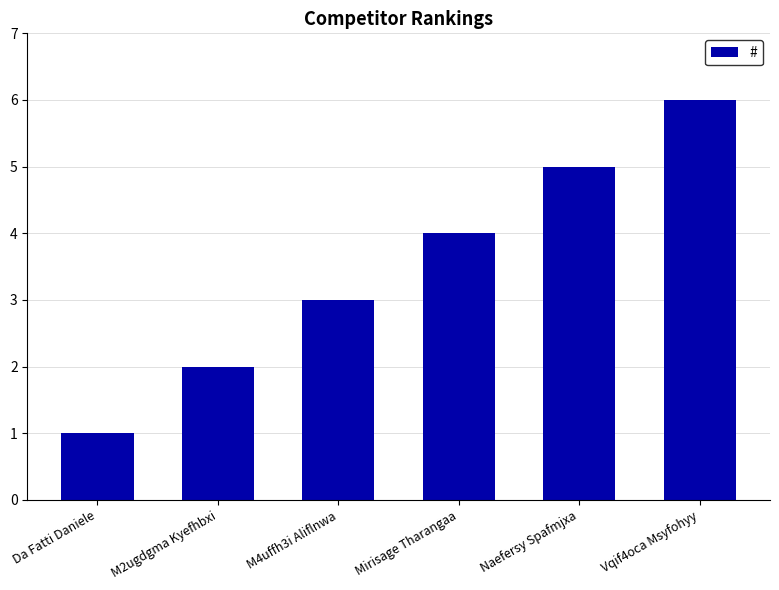

The chart shows a value of 5 at Naefersy Spafmjxa. True or false?

True